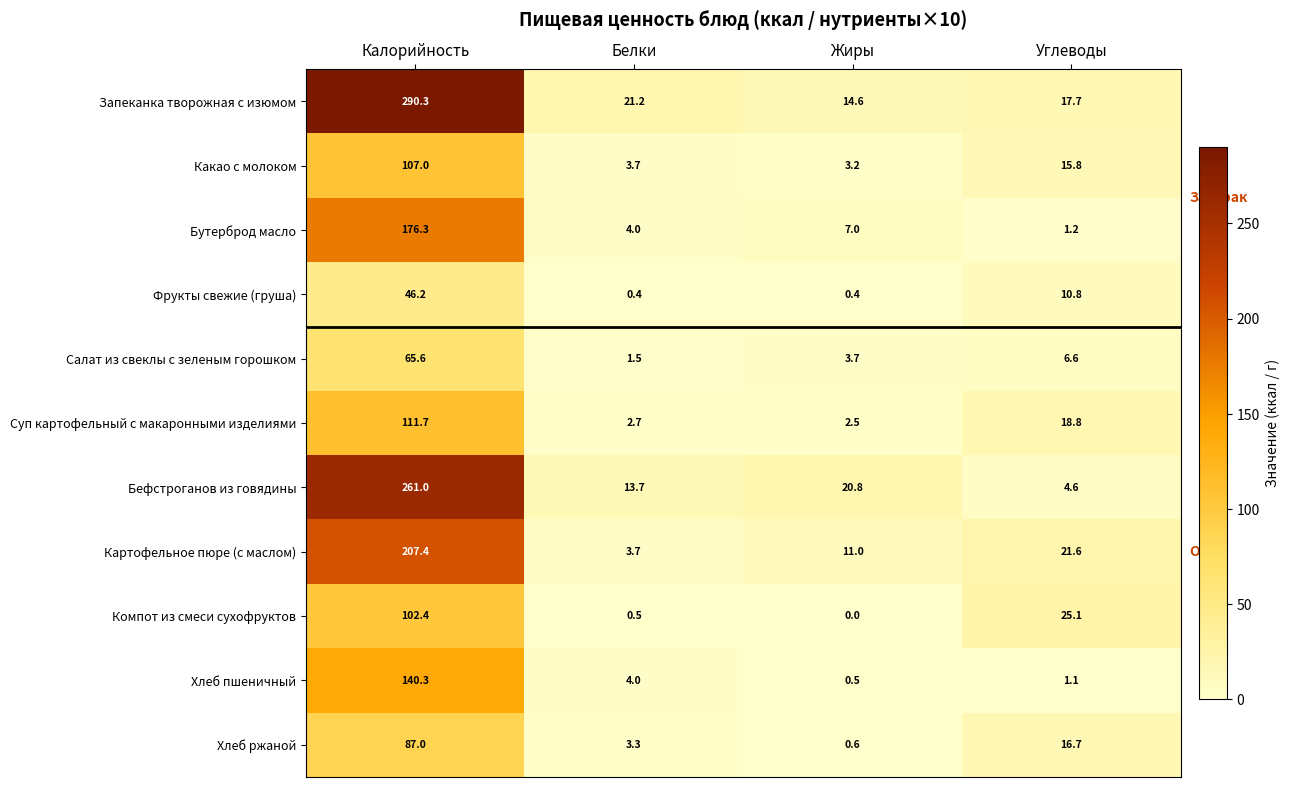

Rank the series by their maximum value, from lowest to highest.

Фрукты свежие (груша), Салат из свеклы с зеленым горошком, Хлеб ржаной, Компот из смеси сухофруктов, Какао с молоком, Суп картофельный с макаронными изделиями, Хлеб пшеничный, Бутерброд масло, Картофельное пюре (с маслом), Бефстроганов из говядины, Запеканка творожная с изюмом